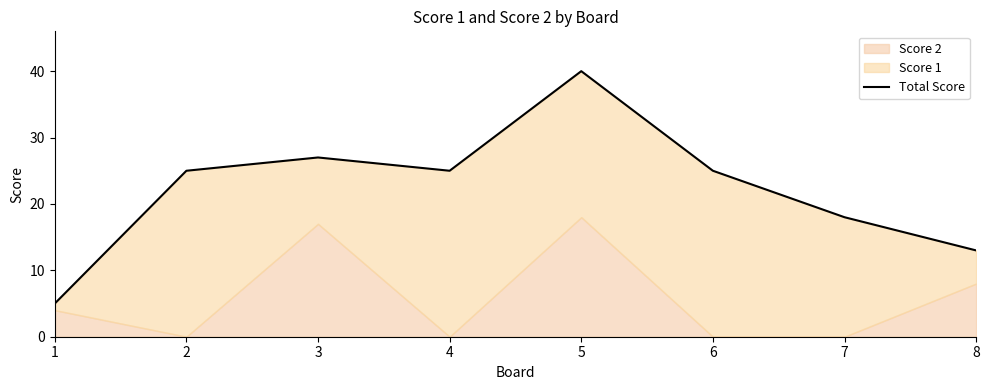

Count the number of categories in the chart.

8